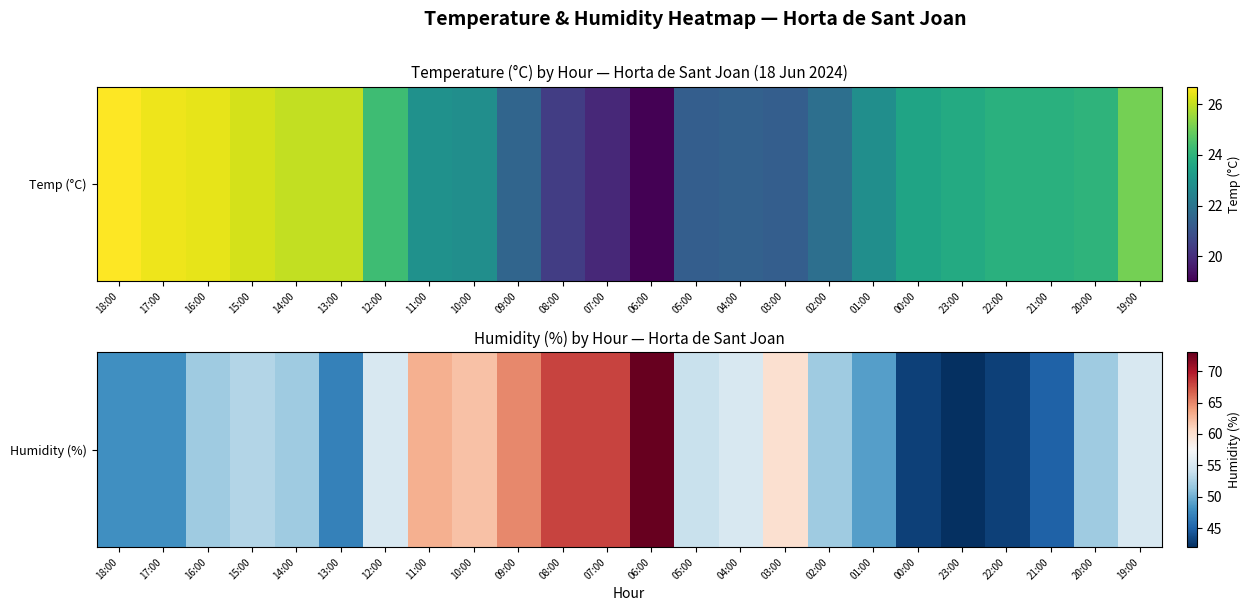

List the labels in order of value, smallest first.

23:00, 00:00, 22:00, 21:00, 13:00, 18:00, 17:00, 01:00, 16:00, 14:00, 02:00, 20:00, 15:00, 05:00, 12:00, 04:00, 19:00, 03:00, 10:00, 11:00, 09:00, 08:00, 07:00, 06:00